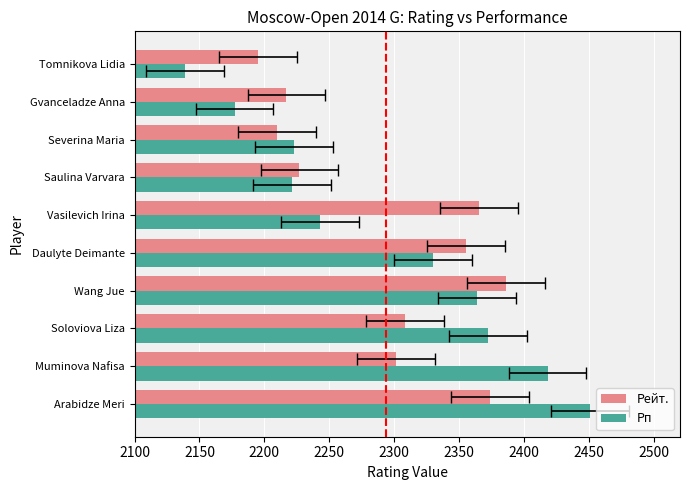

What is the difference between the second highest and minimum values in the Рейт. series?

179